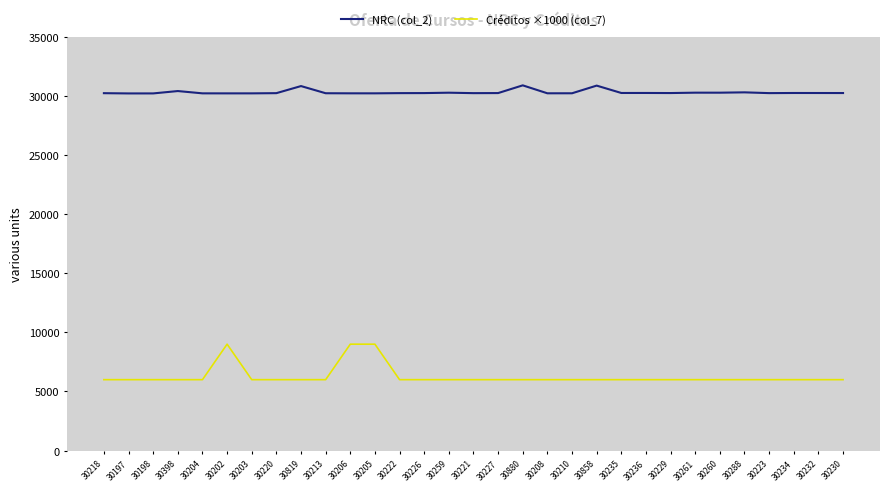

Which series has the largest total across all categories?

NRC (col_2)